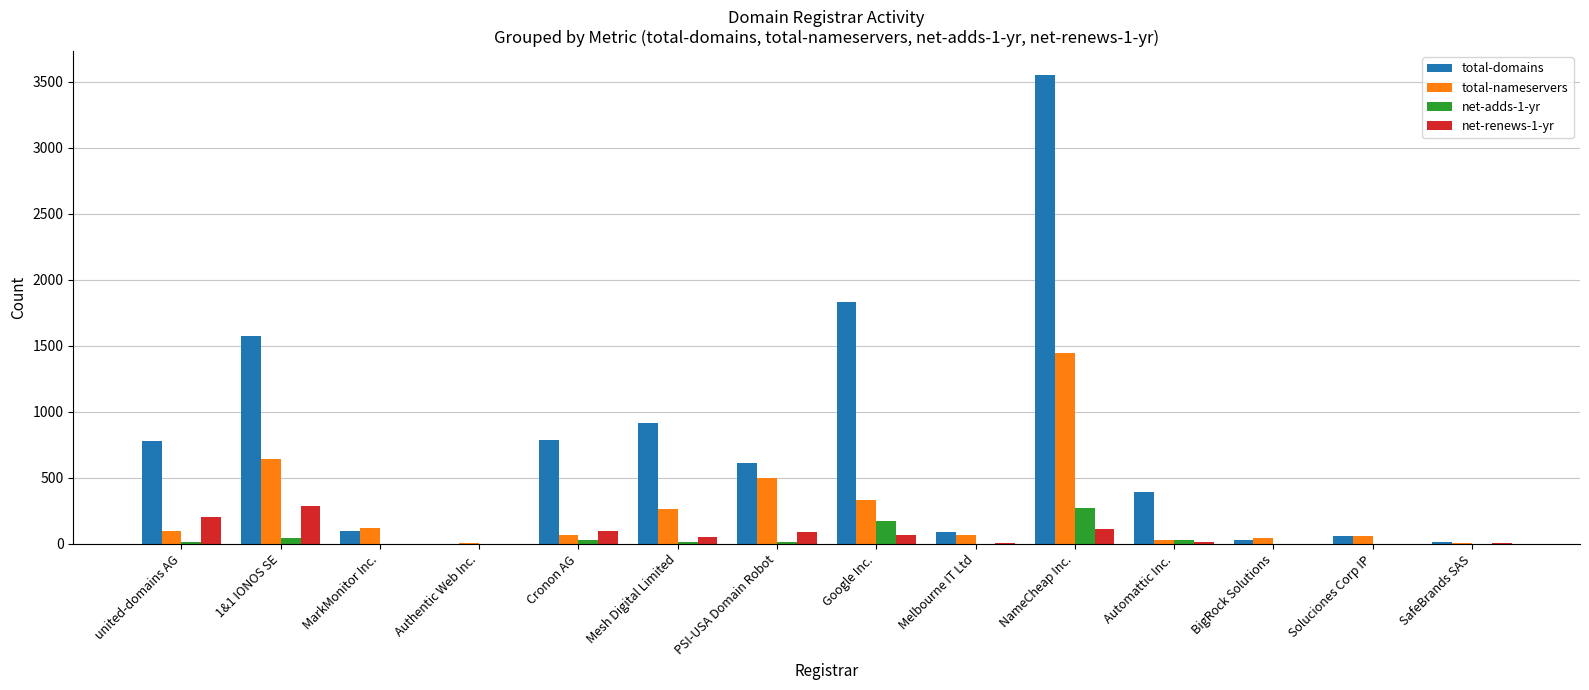

At which label does net-adds-1-yr reach its peak?

NameCheap Inc.